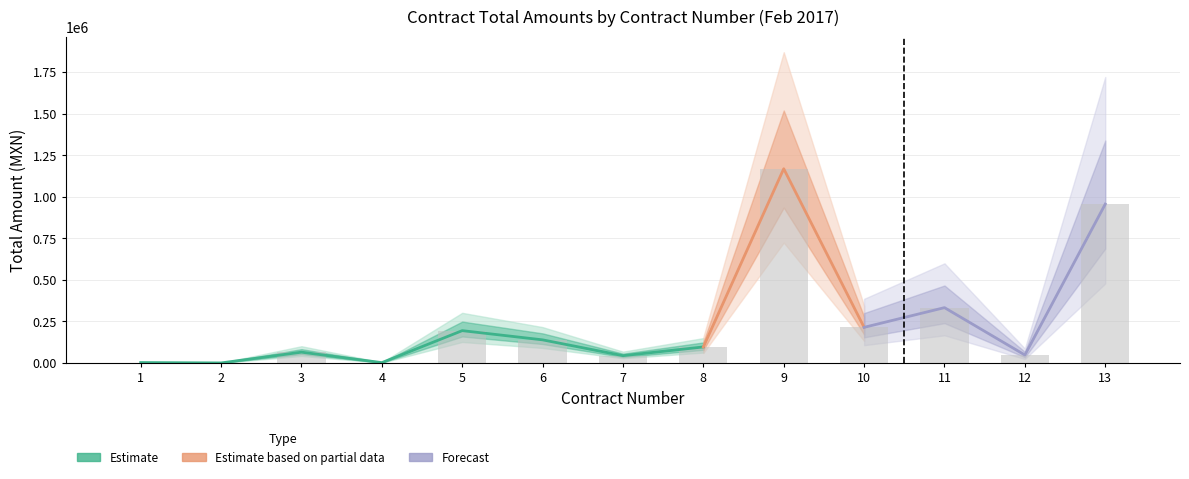

What is the minimum value shown in the chart?

446.6